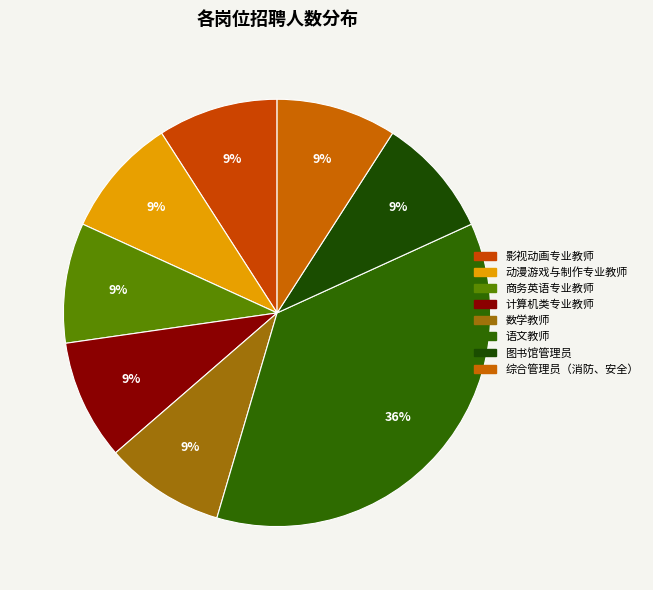

What is the ratio of the value at 商务英语专业教师 to the value at 综合管理员（消防、安全）?

1.0